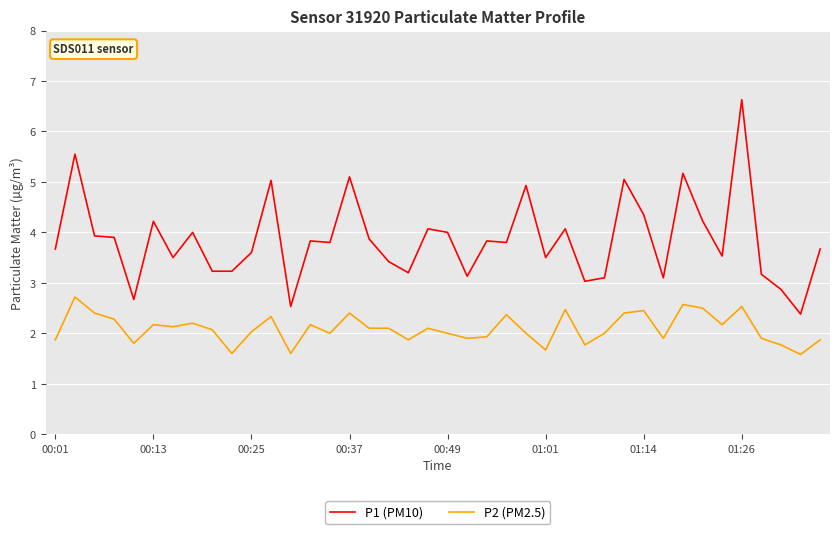

Which series has the largest total across all categories?

P1 (PM10)